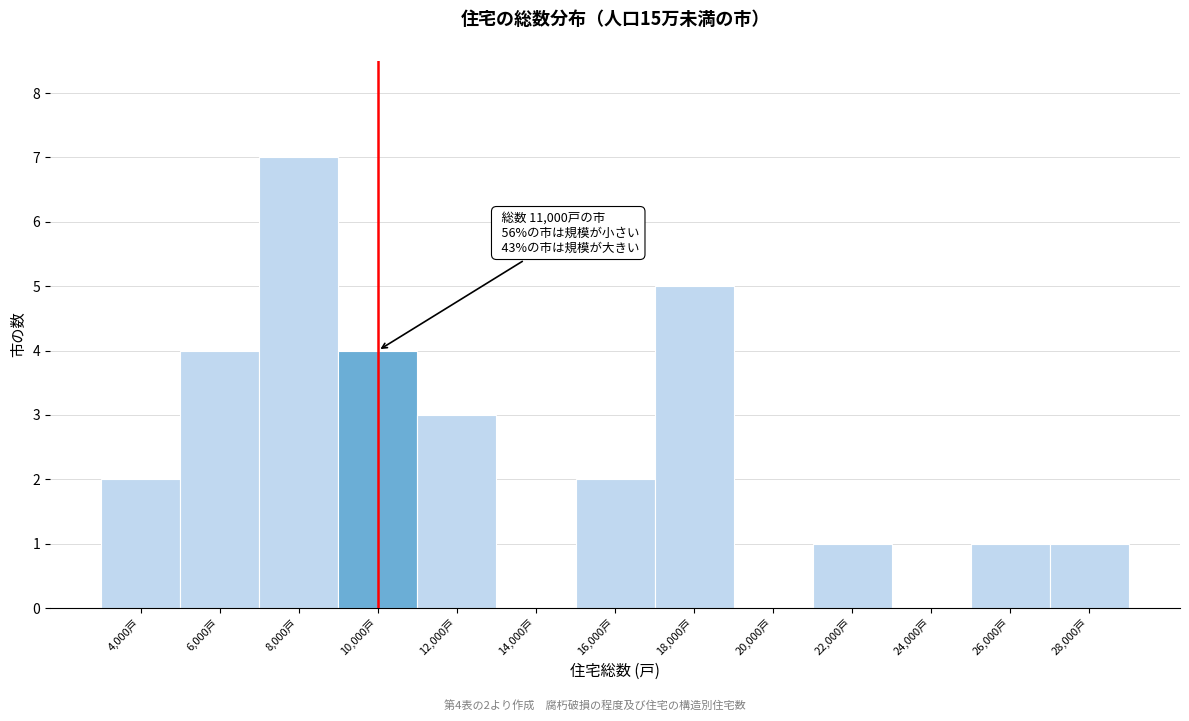

Reading right to left, list all the values displayed in this chart.

28,000戸=1	26,000戸=1	24,000戸=0	22,000戸=1	20,000戸=0	18,000戸=5	16,000戸=2	14,000戸=0	12,000戸=3	10,000戸=4	8,000戸=7	6,000戸=4	4,000戸=2